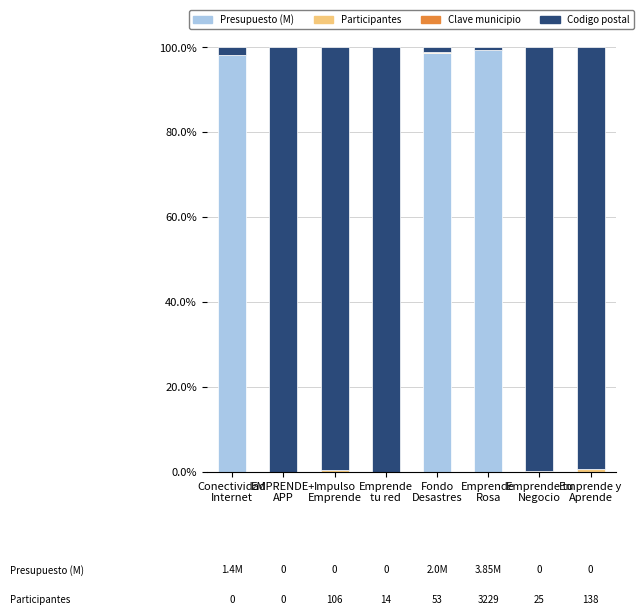

What is the sum of all Presupuesto (M) values?

296.4